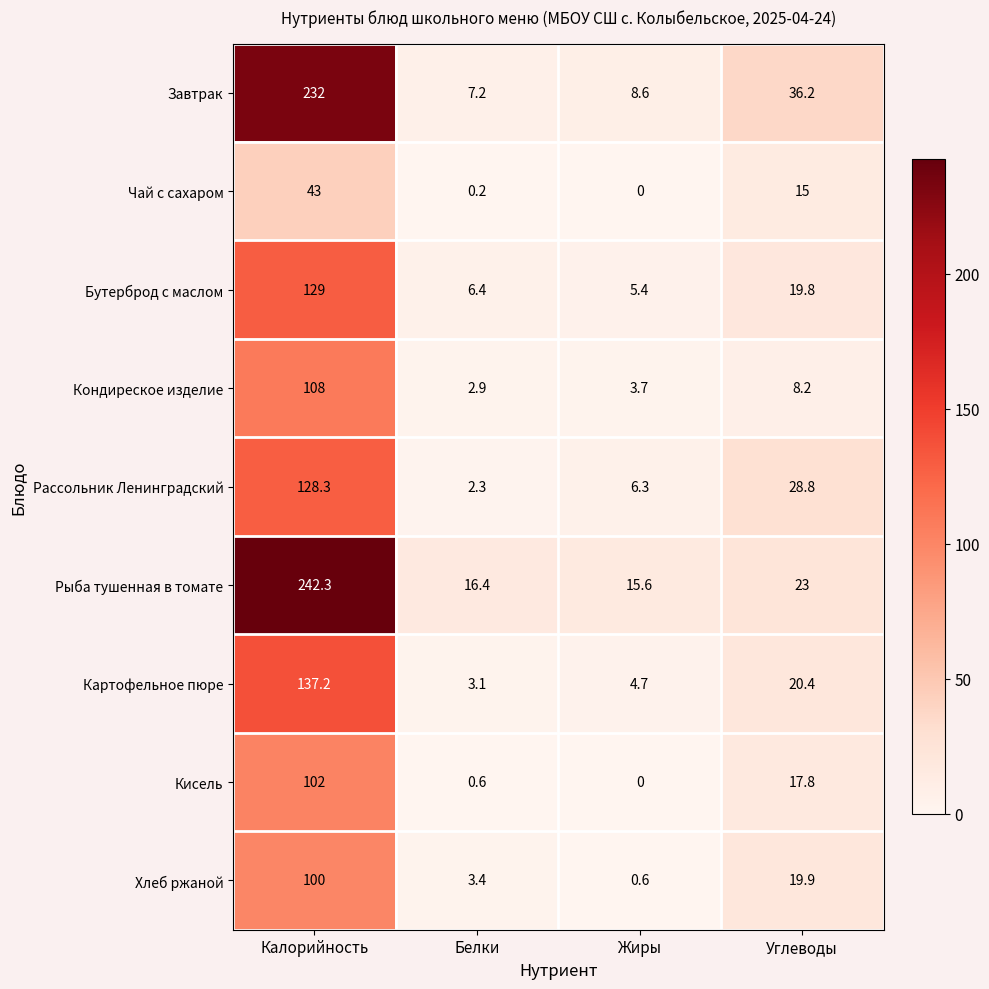

Between Жиры and Углеводы, which series saw the biggest shift?

Завтрак